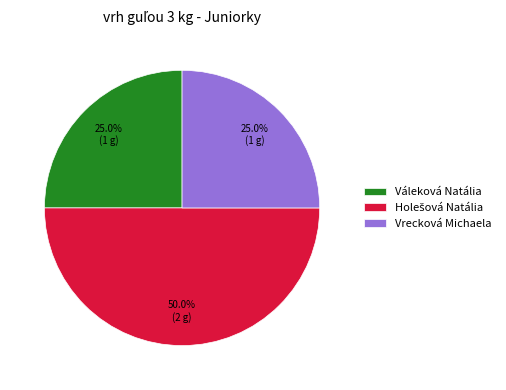

Approximately how many times larger is the value at Váleková Natália compared to Vrecková Michaela?

1.0